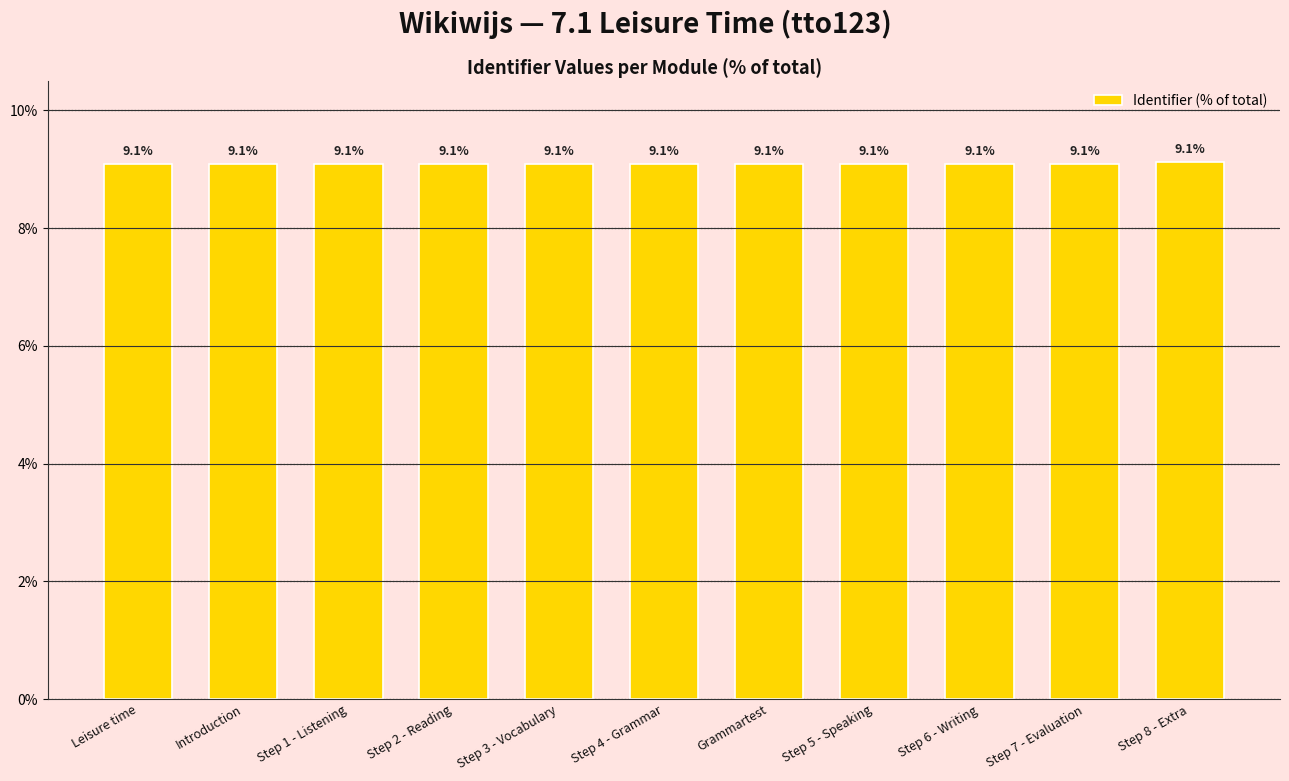

The value at Grammartest is 9.1. True or false?

True